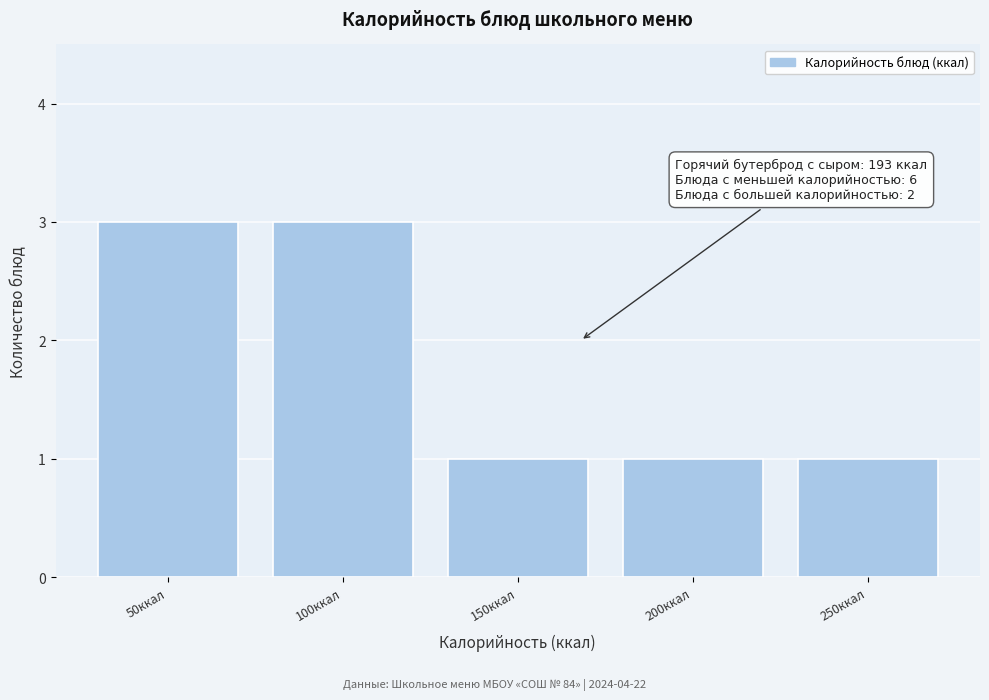

Reading left to right, transcribe all the data shown in this chart.

50ккал=3	100ккал=3	150ккал=1	200ккал=1	250ккал=1